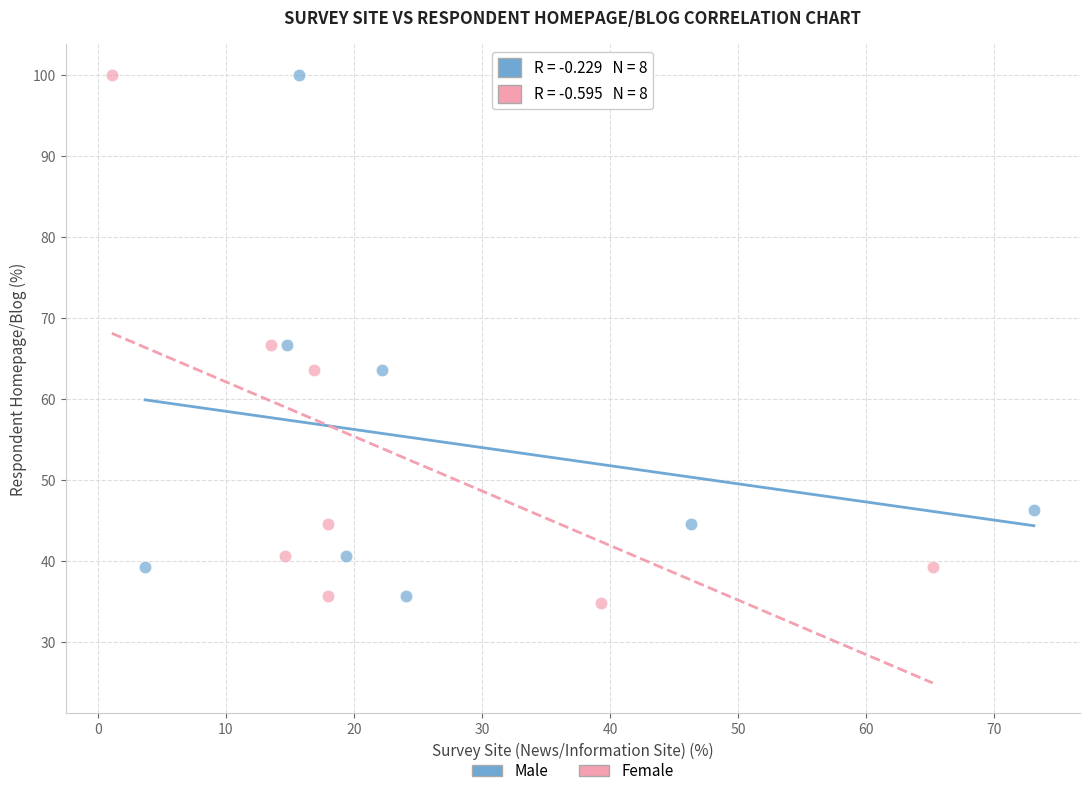

What are all the series names shown in the legend?

Male, Female